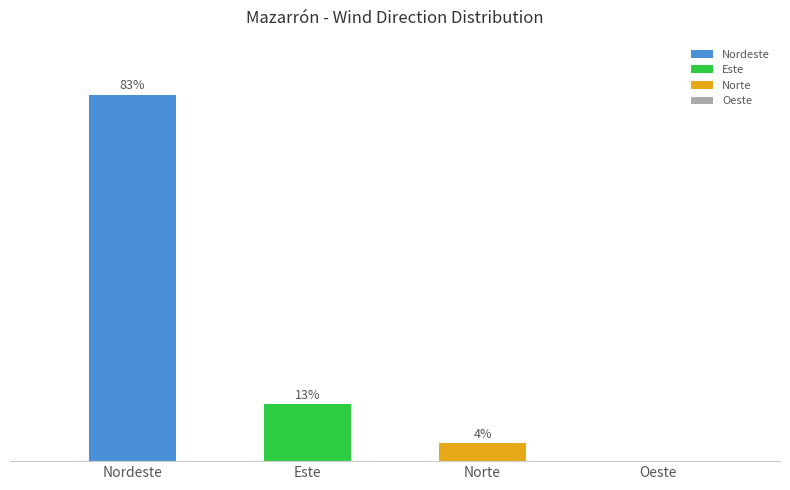

Which has a higher value, Oeste or Norte?

Norte